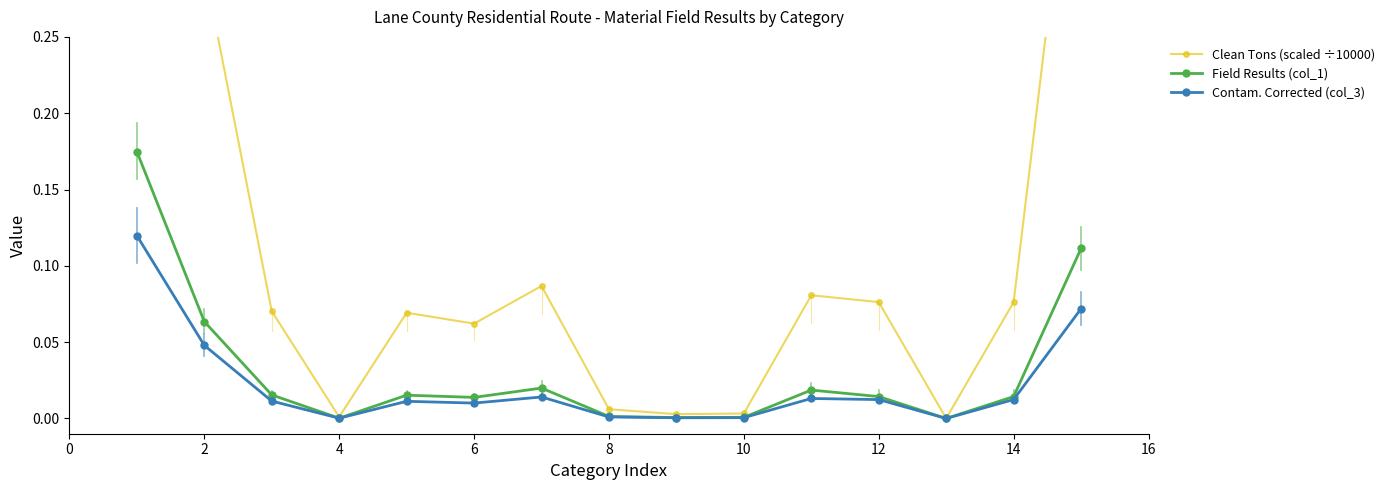

Count the number of categories in the chart.

15